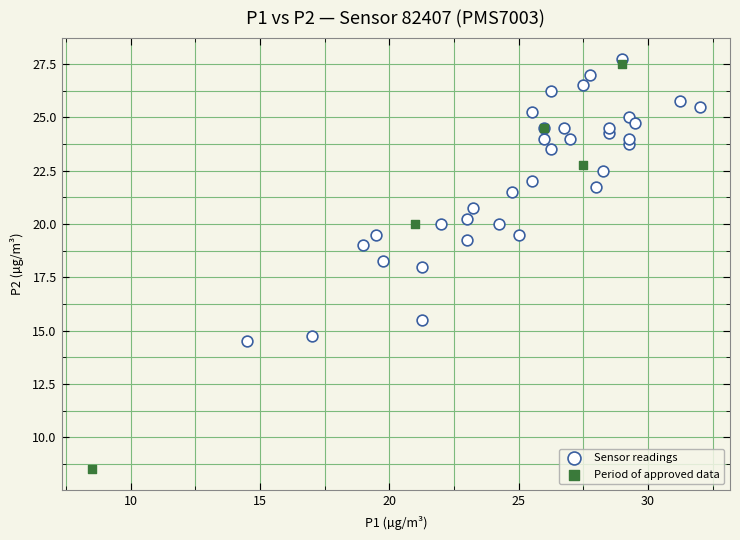

Which series contains the lowest Y value?

Period of approved data